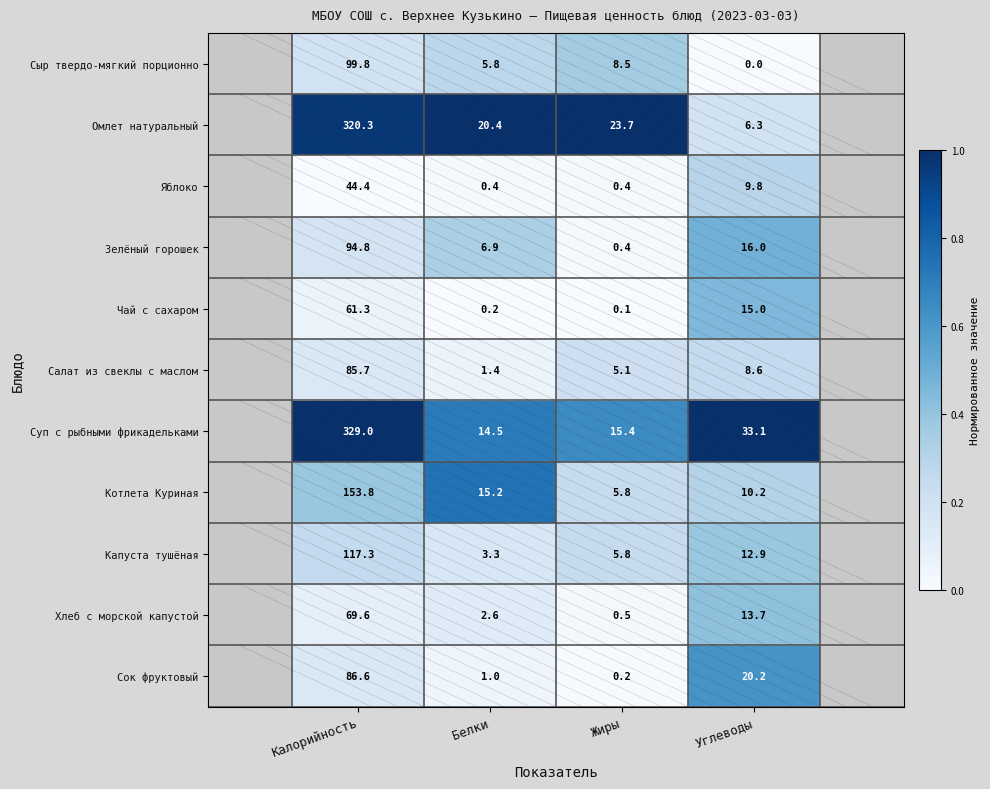

Which series has the largest range (max minus min)?

Суп с рыбными фрикадельками